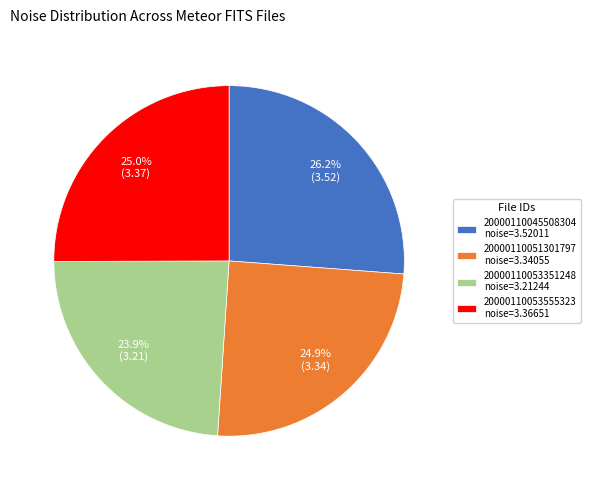

Which slice is the largest?

20000110045508304